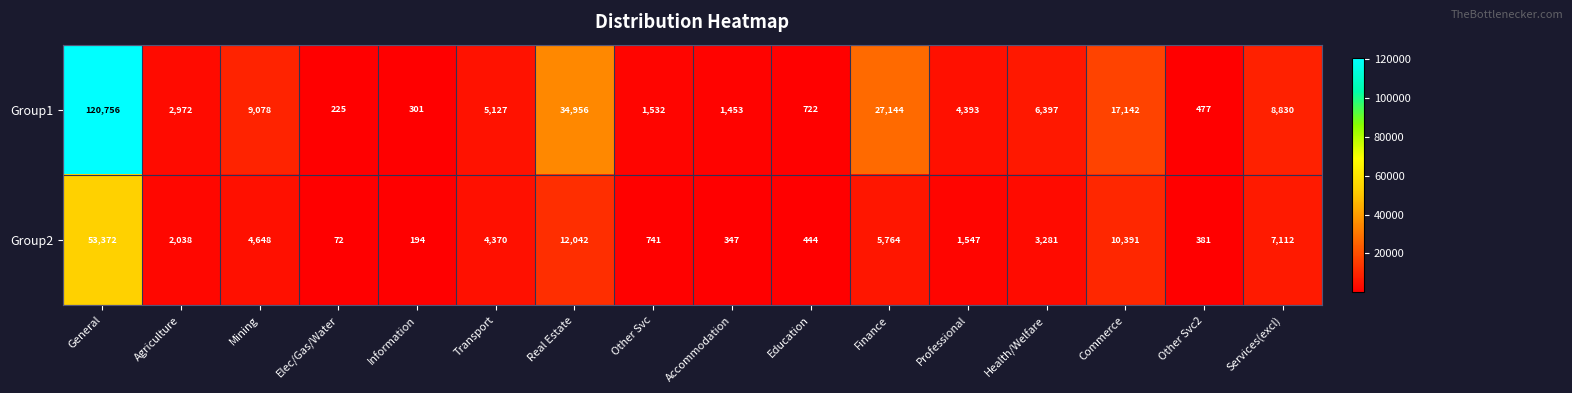

Count the number of data series in this chart.

2